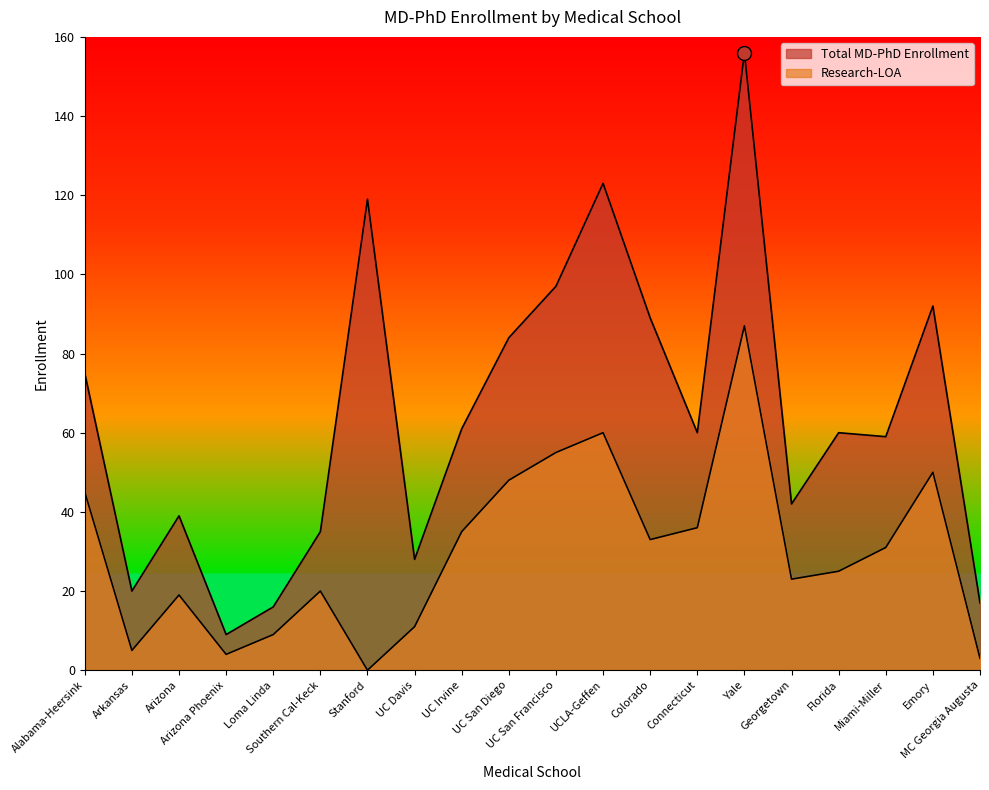

What is the value of the Total MD-PhD Enrollment point at the 5th from the left?

16